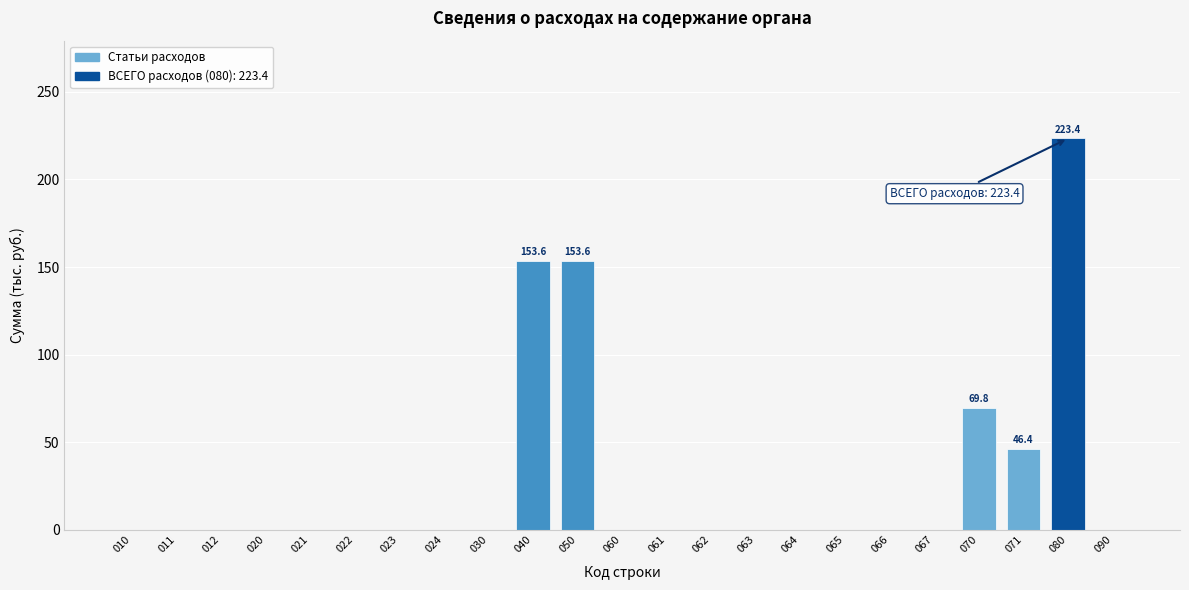

Reading left to right, transcribe all the data shown in this chart.

010=0.0	011=0.0	012=0.0	020=0.0	021=0.0	022=0.0	023=0.0	024=0.0	030=0.0	040=153.6	050=153.6	060=0.0	061=0.0	062=0.0	063=0.0	064=0.0	065=0.0	066=0.0	067=0.0	070=69.8	071=46.4	080=223.4	090=0.0